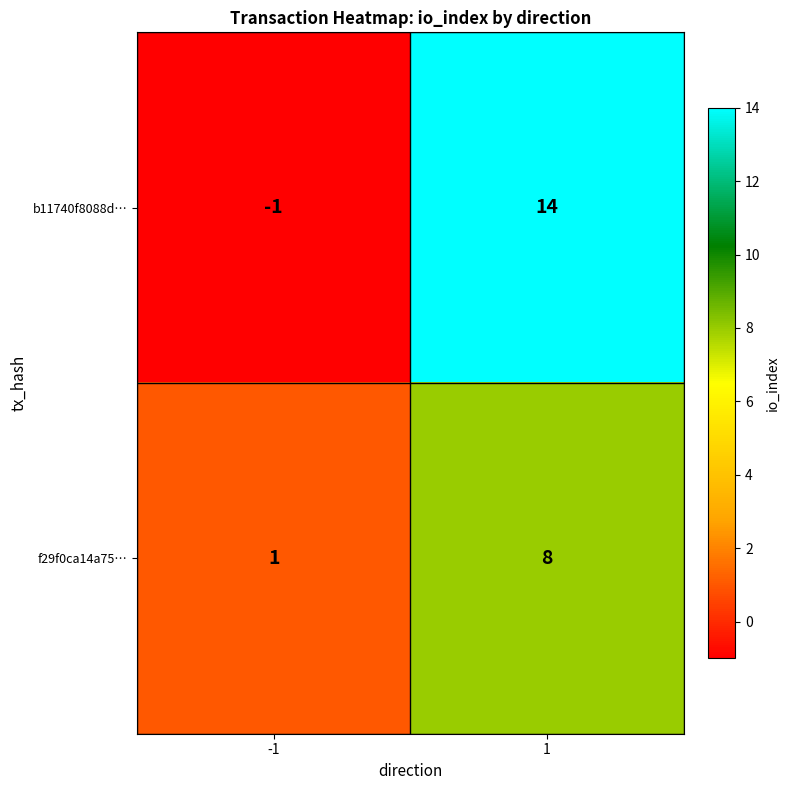

Rank the series at 1 from lowest to highest value.

f29f0ca14a75…, b11740f8088d…